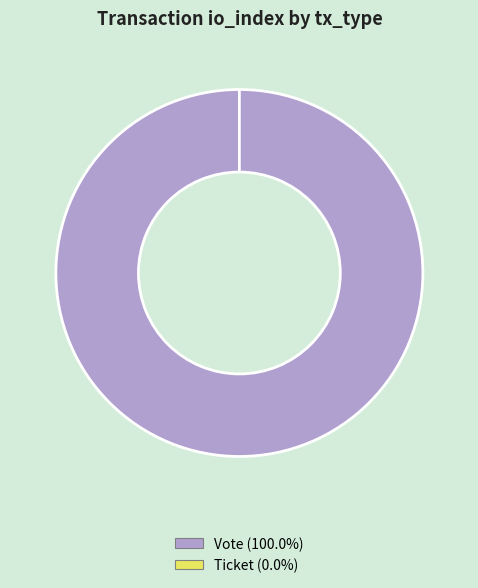

What is the change in value from Vote to Ticket?

-1